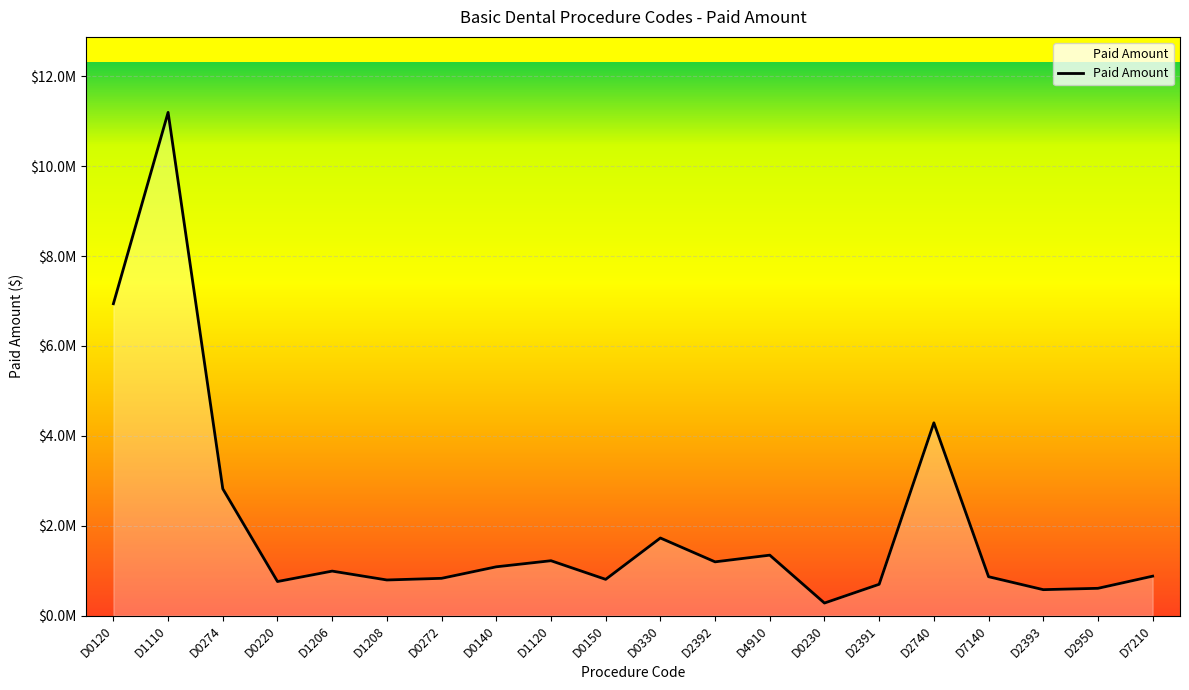

What value does the data have at D4910?

1345645.0